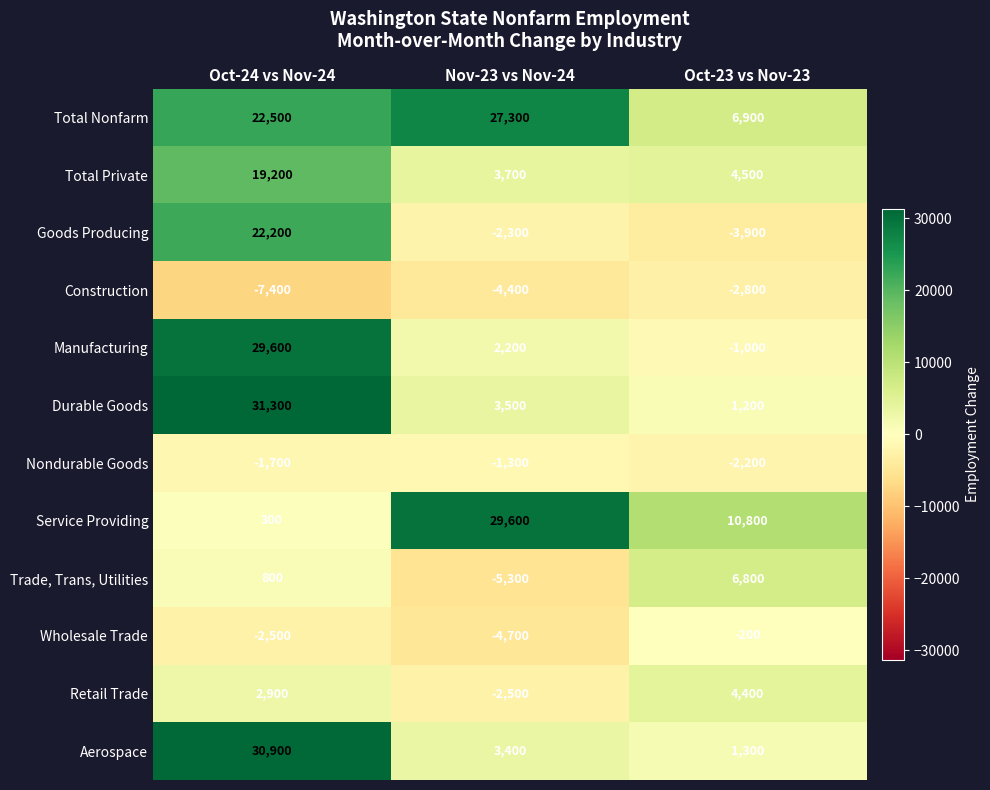

Which label corresponds to the smallest value in the chart?

Oct-24 vs Nov-24